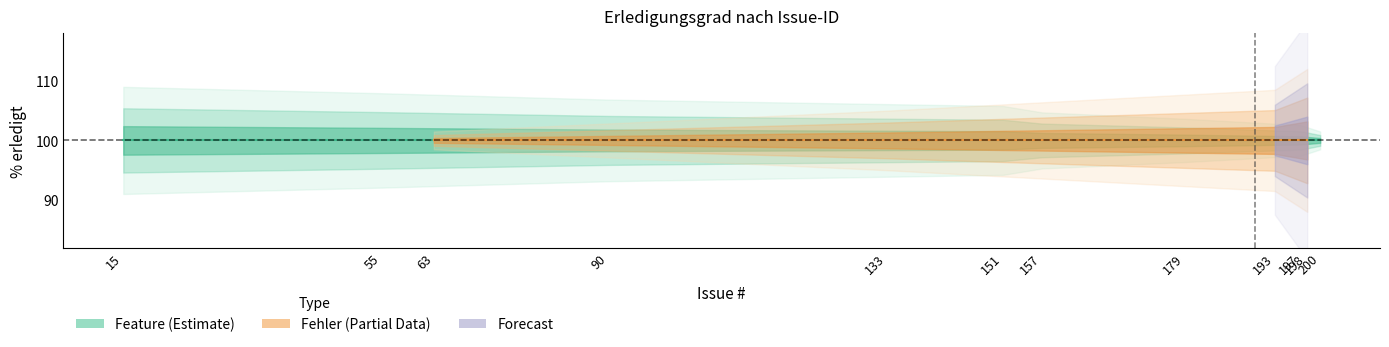

At which category is the sum across all series the highest?

15